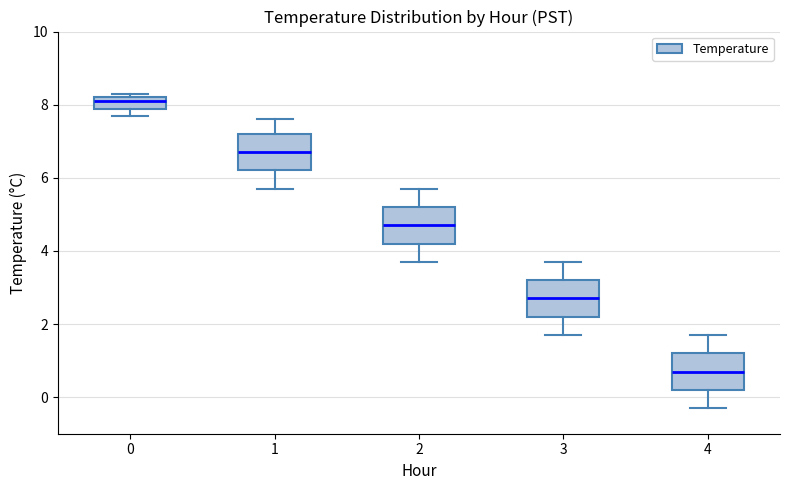

Reading left to right, read every box against the y-axis: the position of its median line, the range the box covers, and the ends of its whiskers. The values are not printed on the chart, so give them approximately, as read against the axis.

0: median 8.2 (just below the box's upper edge), box 7.8 to 8.2, whiskers 7.8 (below the box's lower edge) to 8.4
1: median 6.8, box 6.2 to 7.2, whiskers 5.8 to 7.6
2: median 4.8, box 4.2 to 5.2, whiskers 3.8 to 5.8
3: median 2.8, box 2.2 to 3.2, whiskers 1.8 to 3.8
4: median 0.8, box 0.2 to 1.2, whiskers -0.2 to 1.8